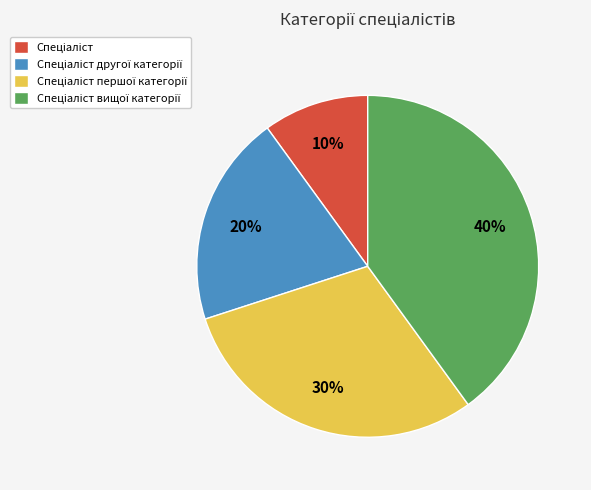

To the nearest percent, what is the average slice percentage?

25%